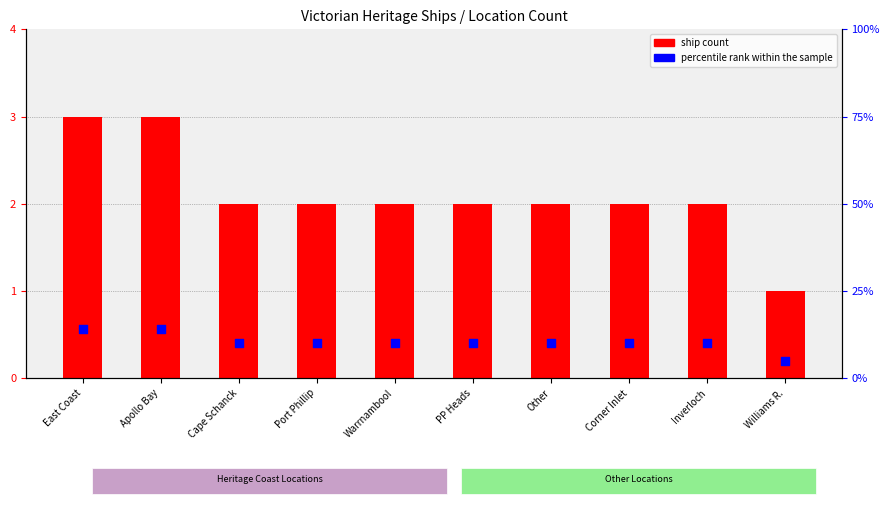

At how many categories does at least one series exceed 12?

2